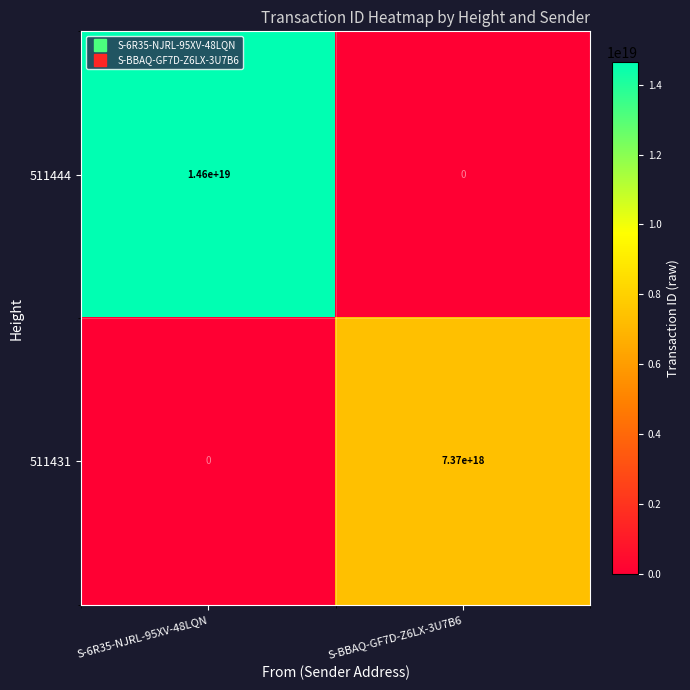

True or false: 511444 has a value of 14600000000000000000 at S-6R35-NJRL-95XV-48LQN.

True